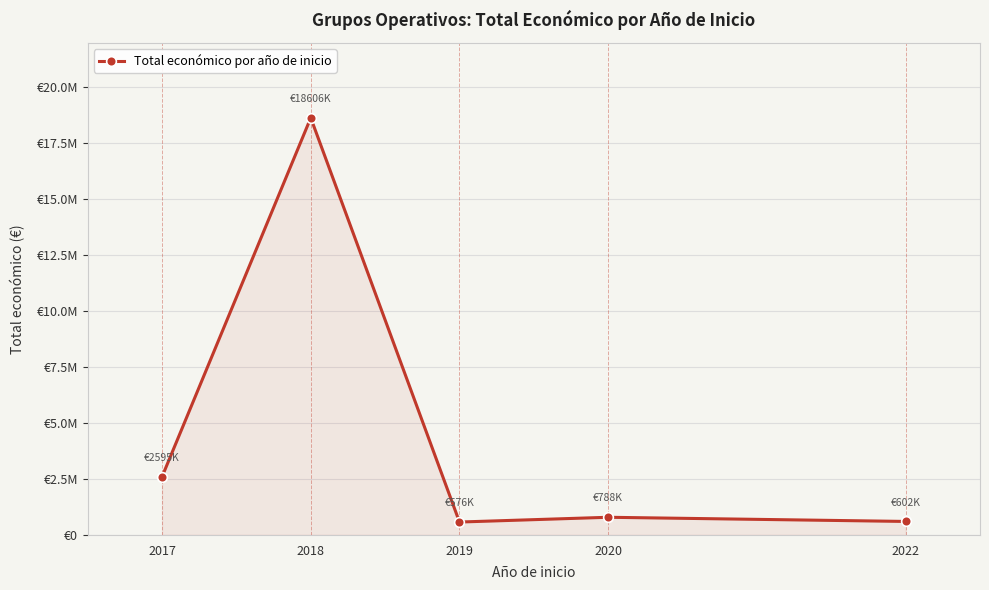

Reading right to left, what are all the values shown in this chart?

2022=602260	2020=788437	2019=575833	2018=18605592	2017=2595378